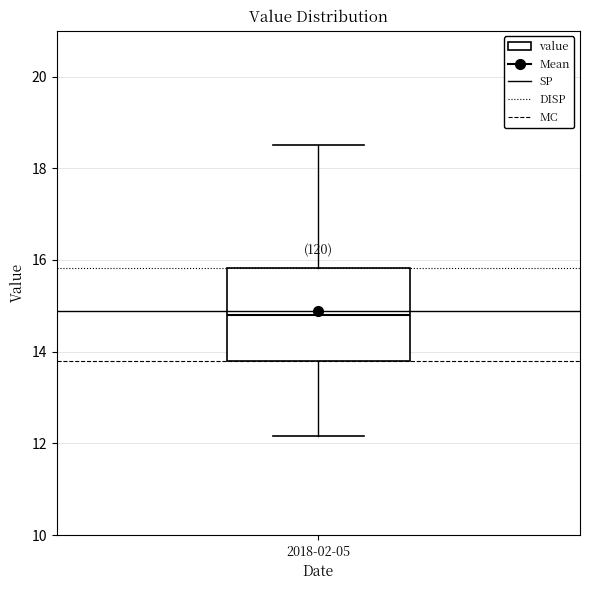

Where does the lower whisker of the box for 2018-02-05 end on the y-axis? The values are not printed on the chart, so give them approximately, as read against the axis.

12.2